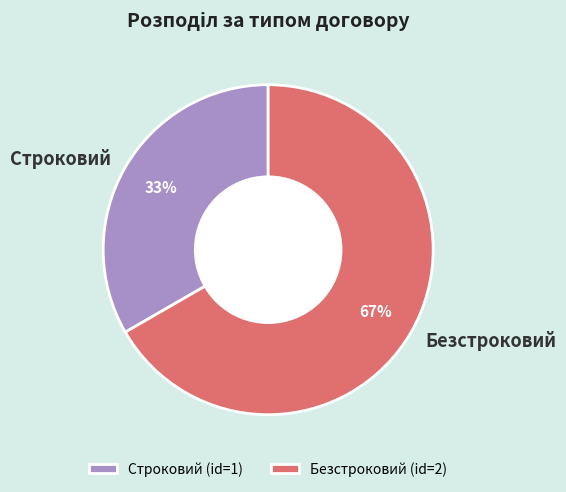

How many segments does this pie chart have?

2